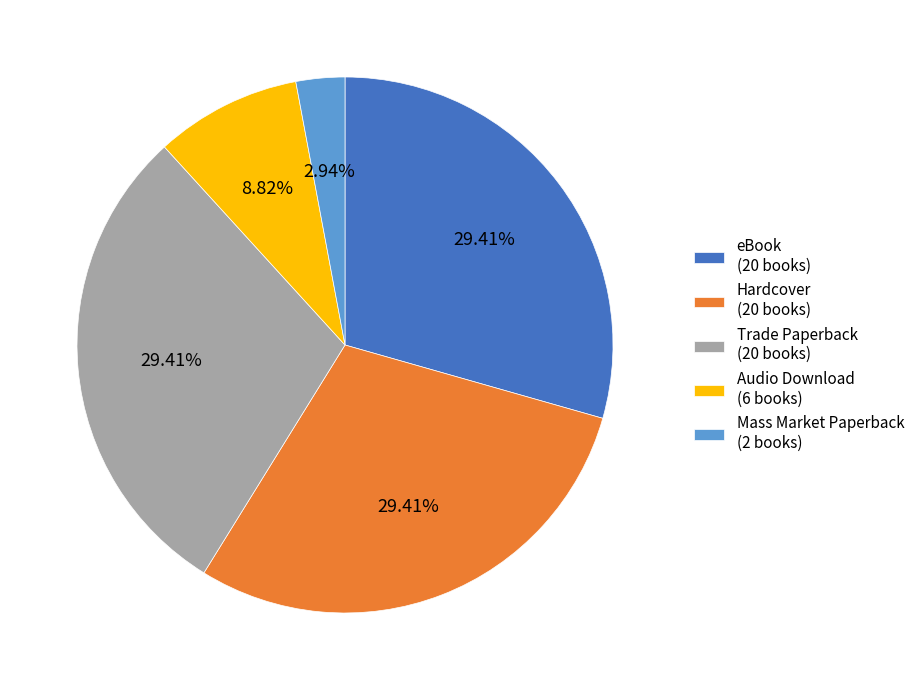

To the nearest percent, what portion does Audio Download represent?

9%